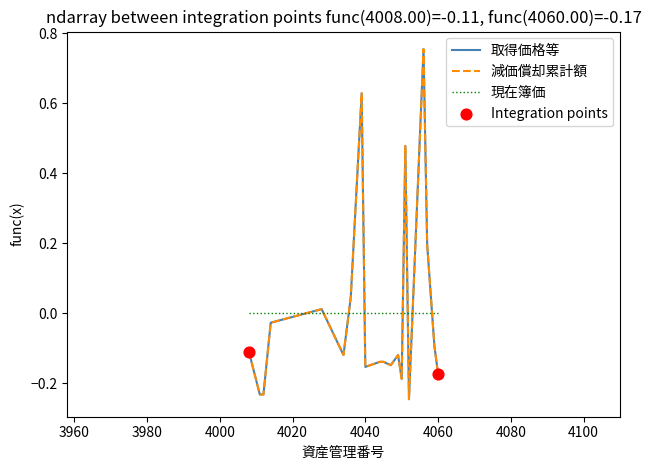

At how many categories does at least one series exceed 0?

6